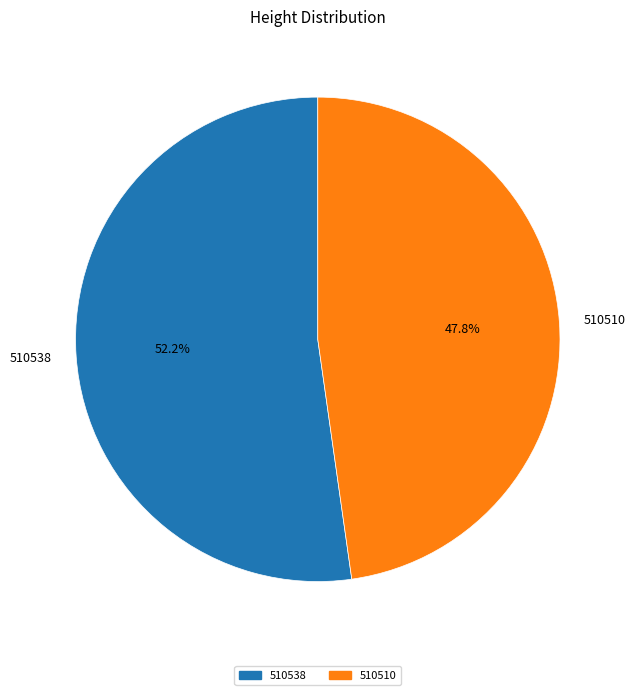

What is the smallest slice in the pie chart?

510510